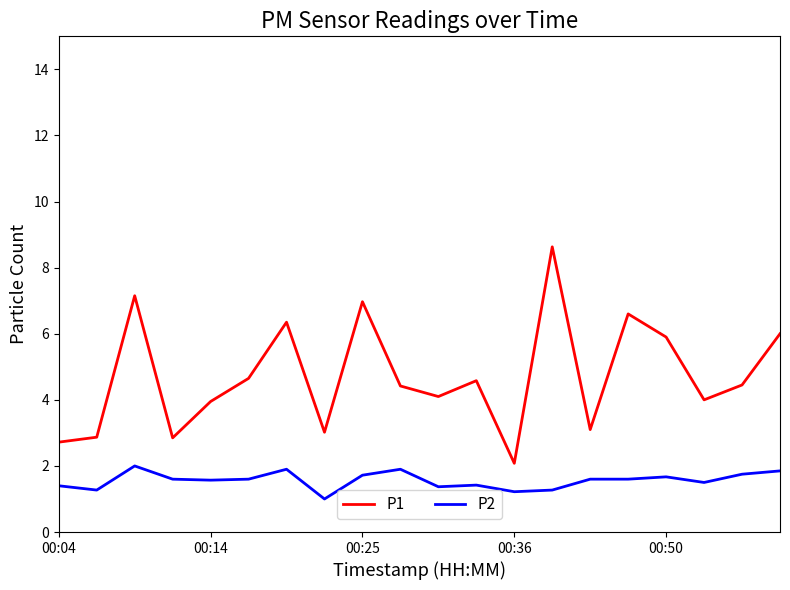

Which series has the widest spread of values?

P1